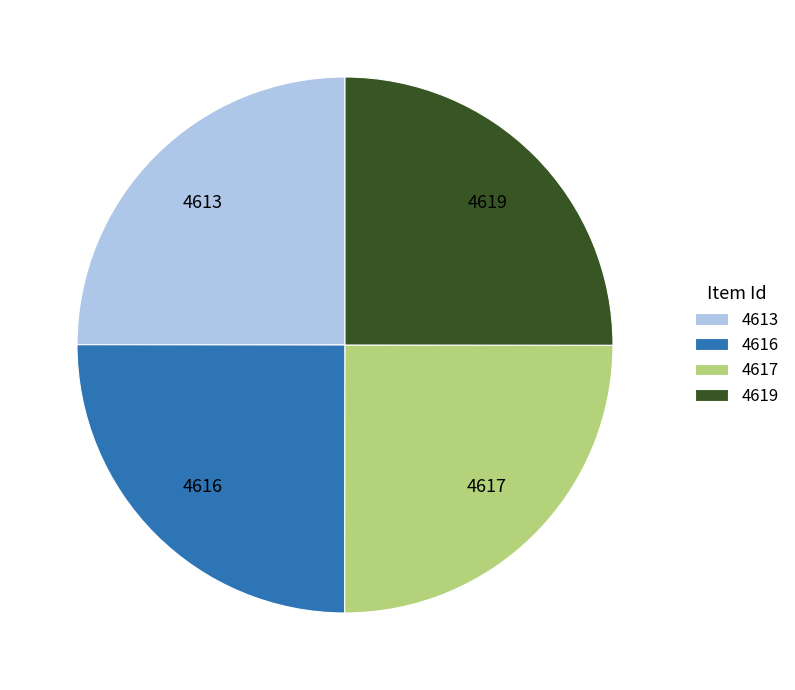

What is the ratio of the value at 4619 to the value at 4616?

1.0